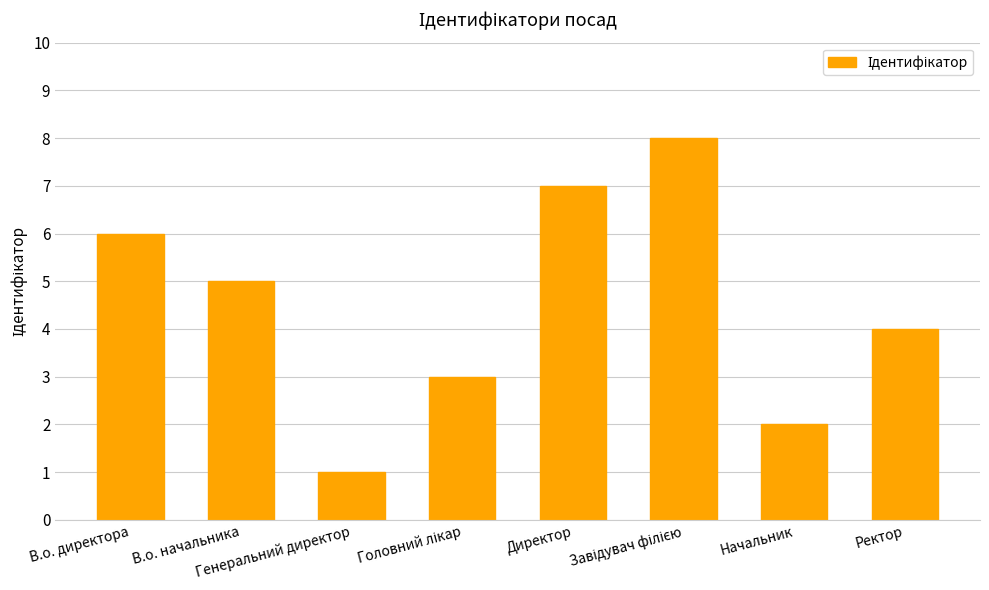

What is the greatest value displayed?

8